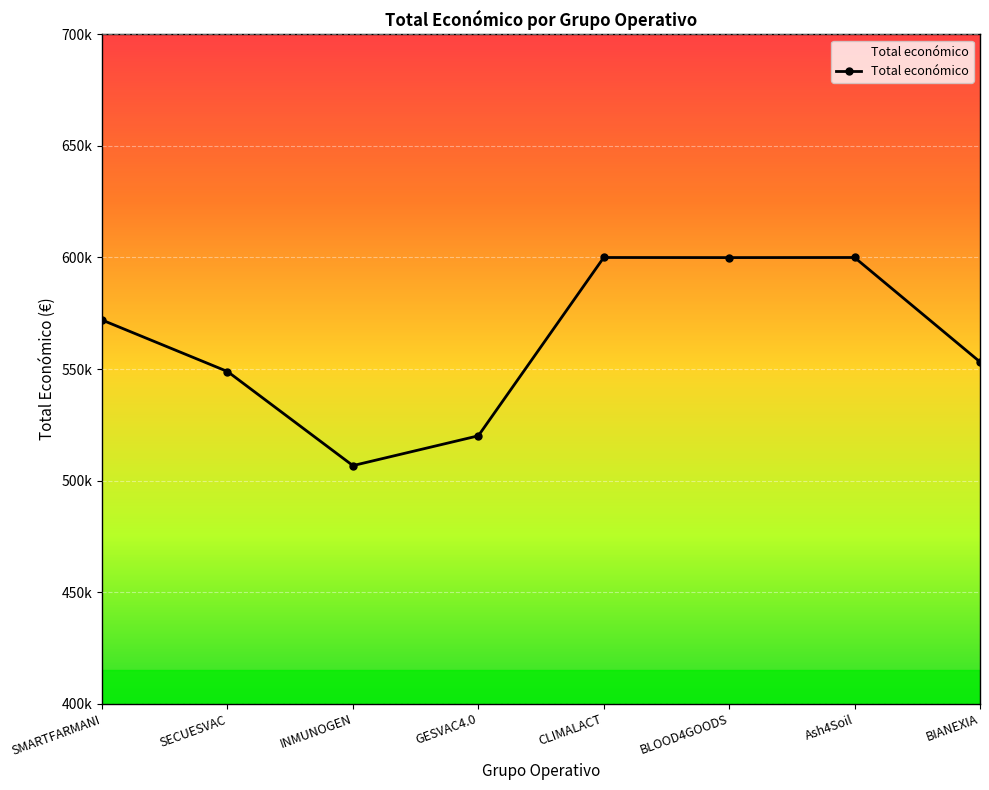

True or false: the data shows 548889 at SECUESVAC.

True